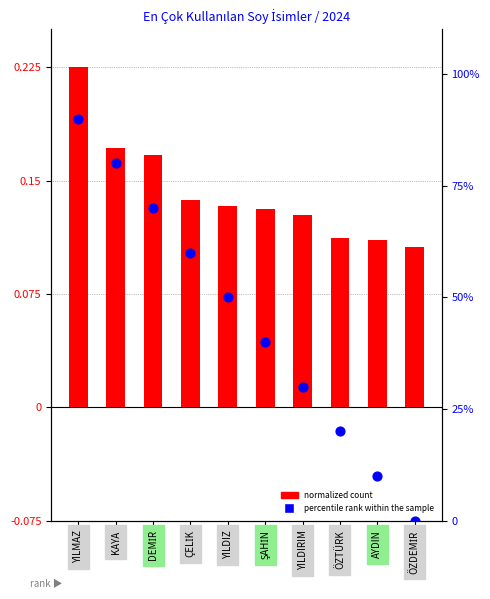

Which series has the largest total across all categories?

percentile rank within the sample